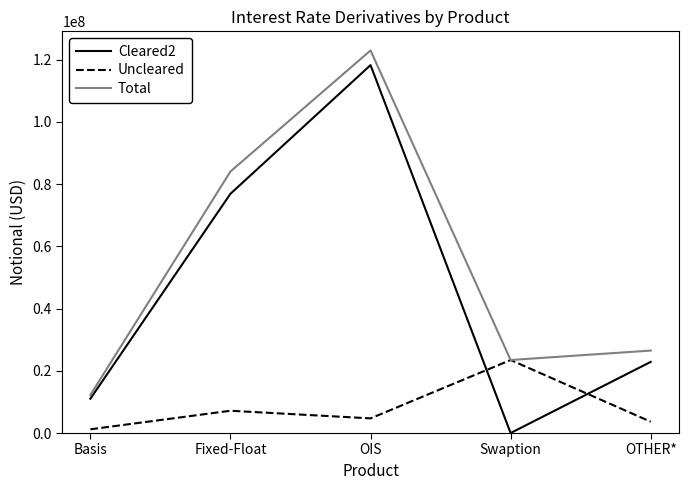

What is the approximate value of Total at Basis, to the nearest 10?

12233510